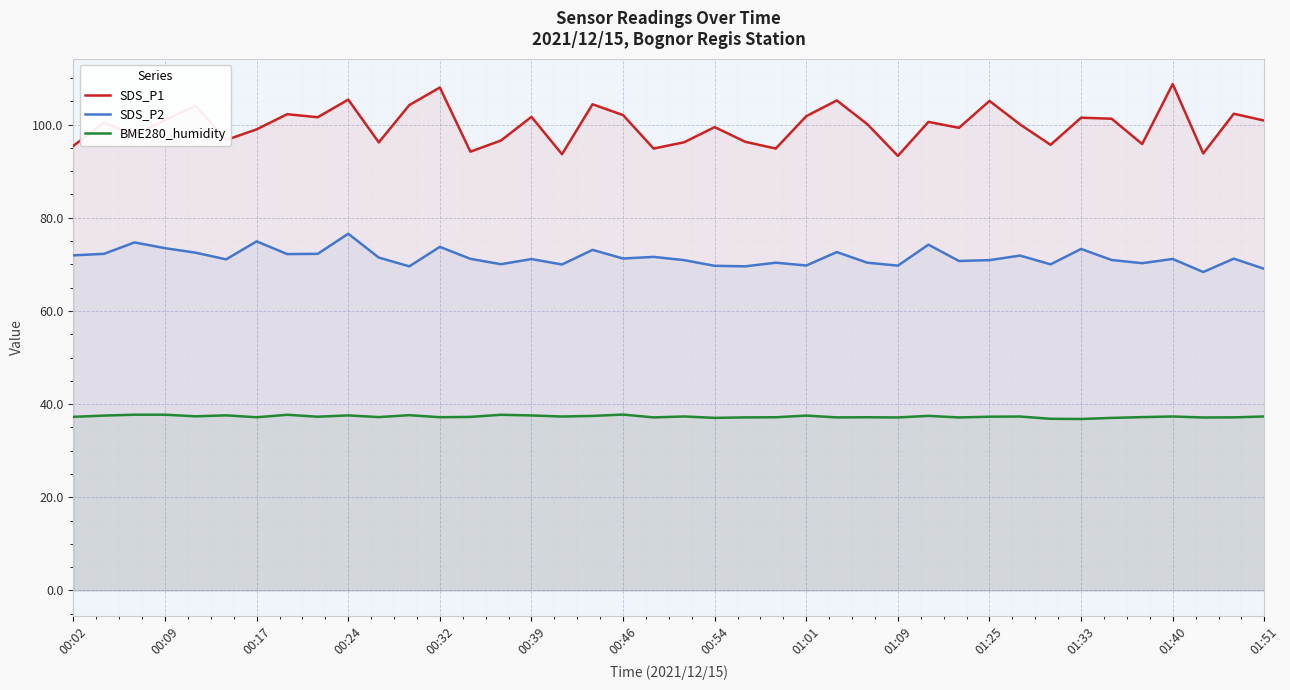

Which series has the widest spread of values?

SDS_P1